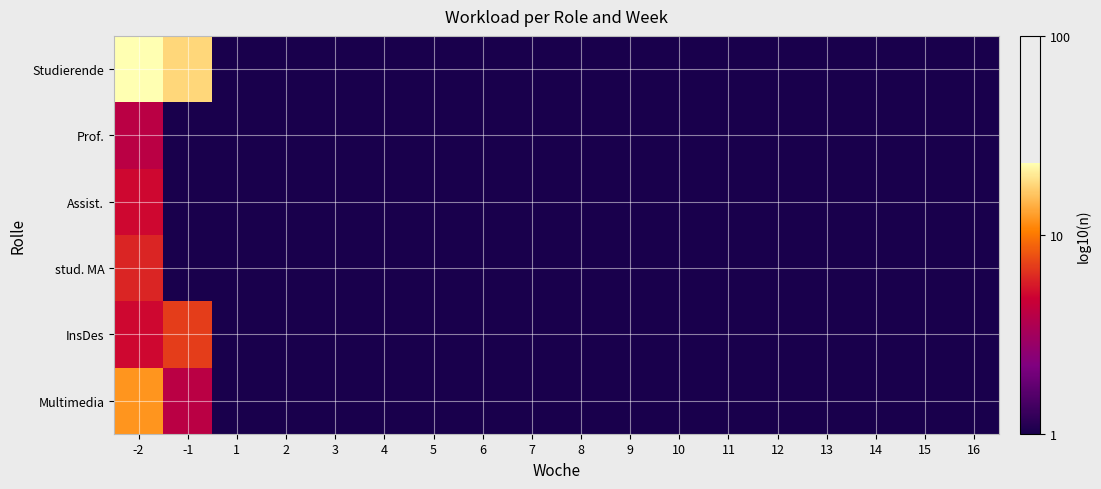

Reading right to left, list all the values displayed in this chart.

Studierende: 16=0.0	15=0.0	14=0.0	13=0.0	12=0.0	11=0.0	10=0.0	9=0.0	8=0.0	7=0.0	6=0.0	5=0.0	4=0.0	3=0.0	2=0.0	1=0.0	-1=1.3	-2=1.4
Prof.: 16=0.0	15=0.0	14=0.0	13=0.0	12=0.0	11=0.0	10=0.0	9=0.0	8=0.0	7=0.0	6=0.0	5=0.0	4=0.0	3=0.0	2=0.0	1=0.0	-1=0.0	-2=0.6
Assist.: 16=0.0	15=0.0	14=0.0	13=0.0	12=0.0	11=0.0	10=0.0	9=0.0	8=0.0	7=0.0	6=0.0	5=0.0	4=0.0	3=0.0	2=0.0	1=0.0	-1=0.0	-2=0.7
stud. MA: 16=0.0	15=0.0	14=0.0	13=0.0	12=0.0	11=0.0	10=0.0	9=0.0	8=0.0	7=0.0	6=0.0	5=0.0	4=0.0	3=0.0	2=0.0	1=0.0	-1=0.0	-2=0.8
InsDes: 16=0.0	15=0.0	14=0.0	13=0.0	12=0.0	11=0.0	10=0.0	9=0.0	8=0.0	7=0.0	6=0.0	5=0.0	4=0.0	3=0.0	2=0.0	1=0.0	-1=0.8	-2=0.7
Multimedia: 16=0.0	15=0.0	14=0.0	13=0.0	12=0.0	11=0.0	10=0.0	9=0.0	8=0.0	7=0.0	6=0.0	5=0.0	4=0.0	3=0.0	2=0.0	1=0.0	-1=0.6	-2=1.1